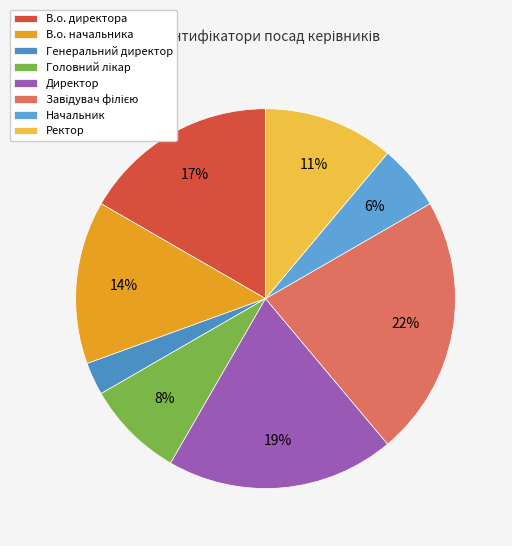

To the nearest percent, what is the combined percentage of Директор and В.о. директора?

36%